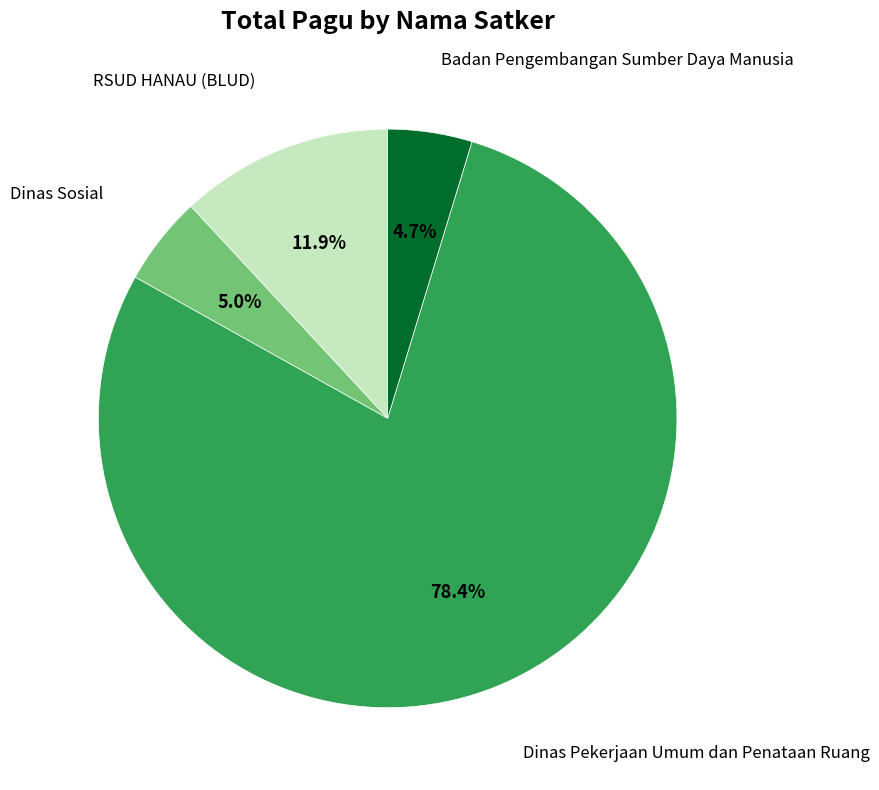

How many slices are in this pie chart?

4